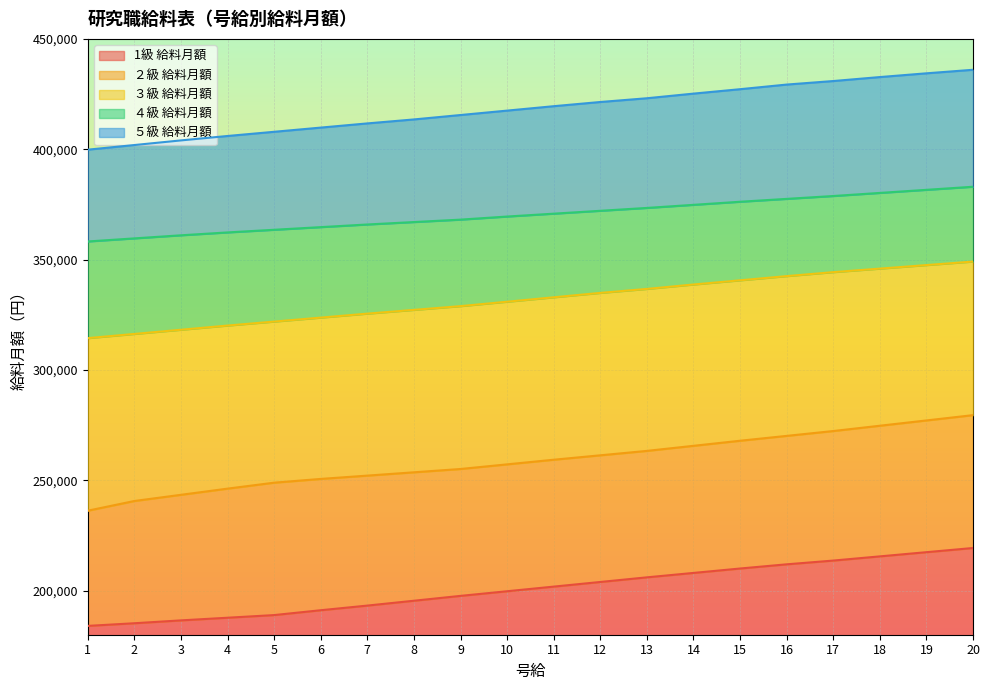

Reading right to left, extract all data points from this chart.

1級 給料月額: 219300	217400	215500	213600	211900	210000	208000	206000	203900	201800	199700	197600	195400	193200	191100	188900	187700	186500	185200	184000
２級 給料月額: 279500	277100	274700	272300	270100	267900	265600	263300	261300	259300	257200	255100	253600	252100	250600	248900	246200	243400	240600	236200
３級 給料月額: 349100	347500	345900	344300	342500	340600	338700	336700	334900	332900	330900	328900	327200	325500	323700	321900	320100	318200	316300	314400
４級 給料月額: 383000	381600	380200	378800	377500	376200	374800	373400	372100	370800	369500	368100	367000	365900	364700	363500	362300	361000	359600	358200
５級 給料月額: 436000	434400	432700	430900	429300	427200	425200	423100	421400	419500	417500	415500	413500	411700	409800	407900	406000	404000	401900	399800